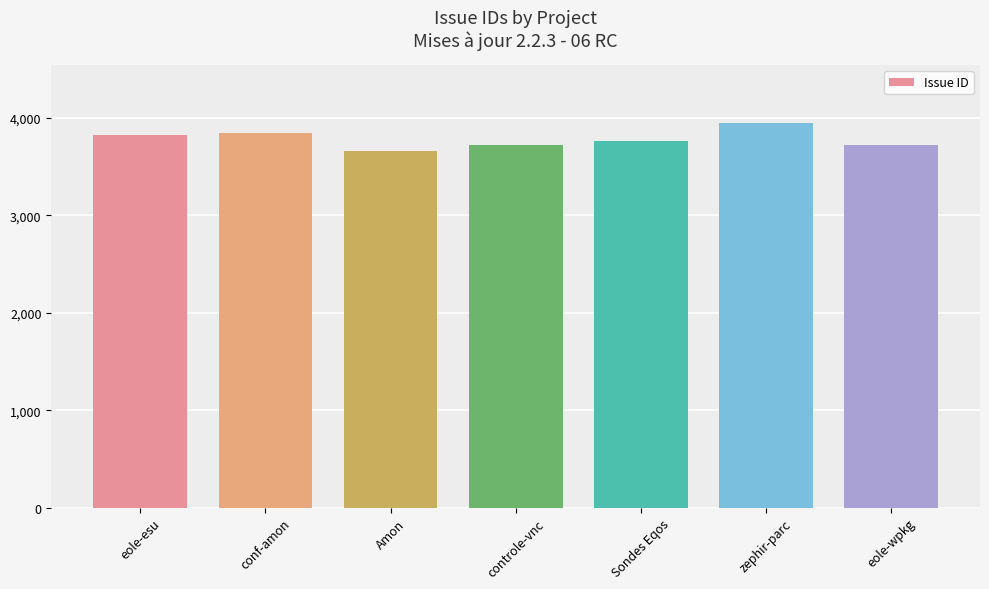

Is it true that the value at zephir-parc is 3948?

True